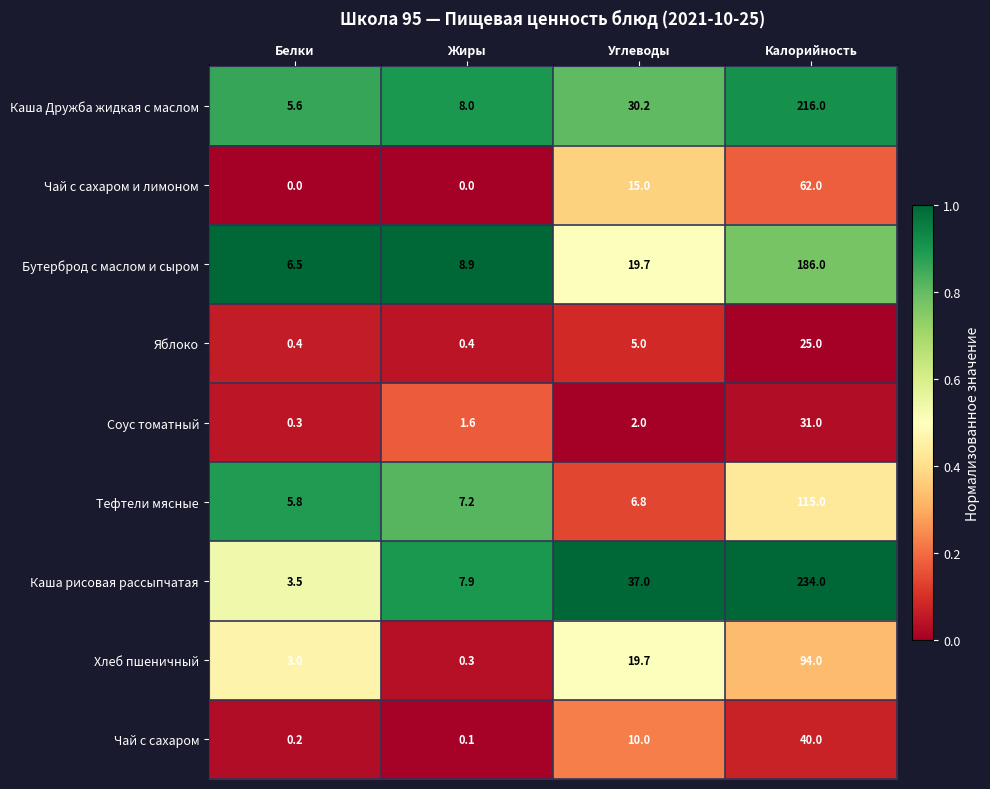

Rank the series by their maximum value, from lowest to highest.

Яблоко, Соус томатный, Чай с сахаром, Чай с сахаром и лимоном, Хлеб пшеничный, Тефтели мясные, Бутерброд с маслом и сыром, Каша Дружба жидкая с маслом, Каша рисовая рассыпчатая